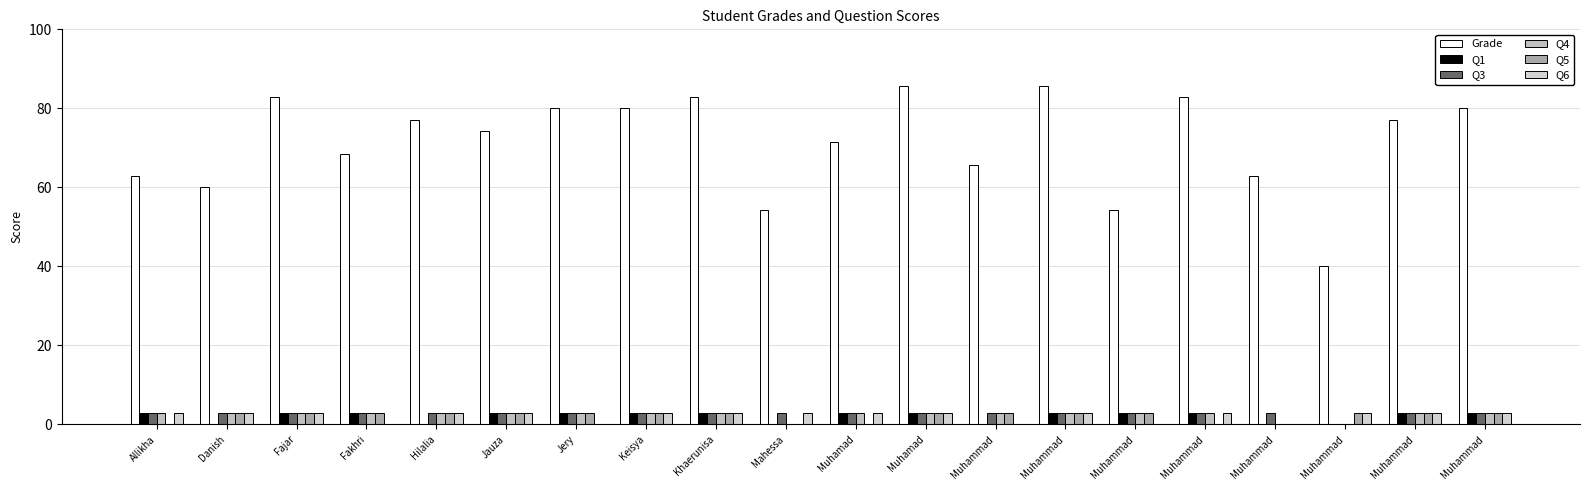

Where does the Q4 series first go above 2?

Allikha